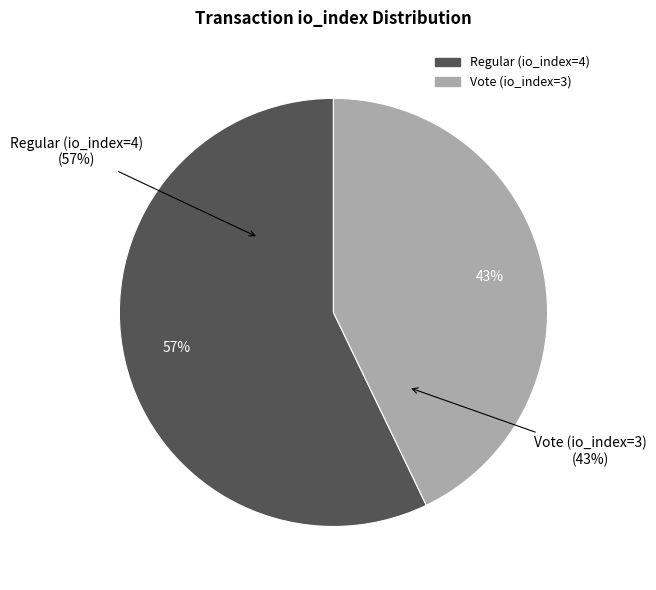

The Regular (io_index=4) slice represents 57% of the pie. True or false?

True